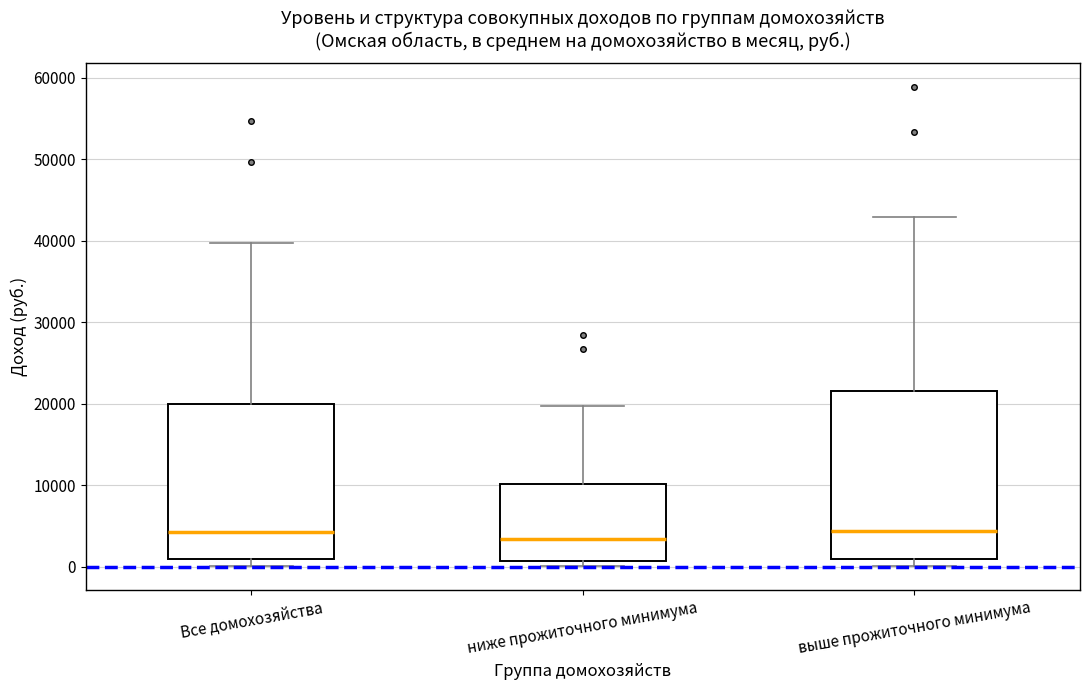

Reading left to right, read every box against the y-axis: the position of its median line, the range the box covers, and the ends of its whiskers. The values are not printed on the chart, so give them approximately, as read against the axis.

Все домохозяйства: median 4000, box 1000 to 20000, whiskers 0 to 40000
ниже прожиточного минимума: median 3000, box 1000 to 10000, whiskers 0 to 20000
выше прожиточного минимума: median 4000, box 1000 to 22000, whiskers 0 to 43000